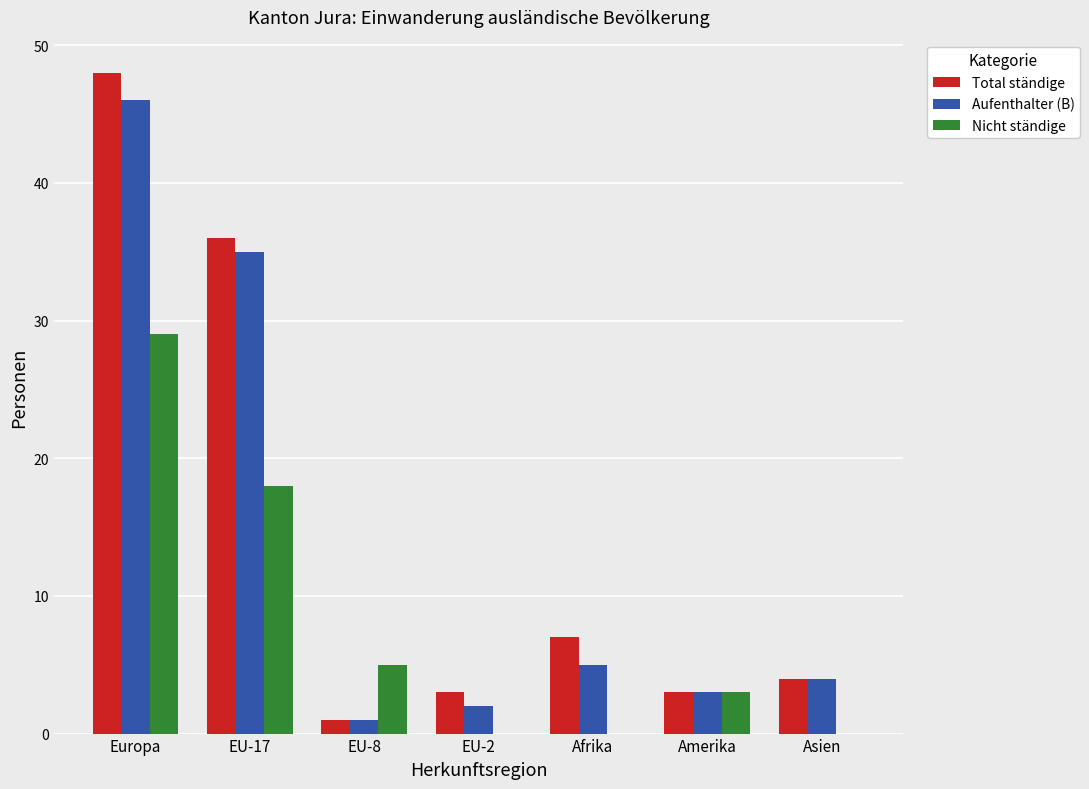

What is the average value of the Aufenthalter (B) series?

14